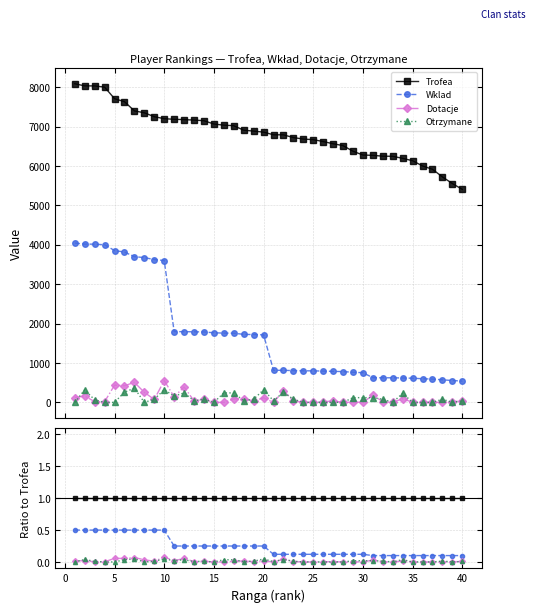

The value of Dotacje at 40 is 0.0. True or false?

True